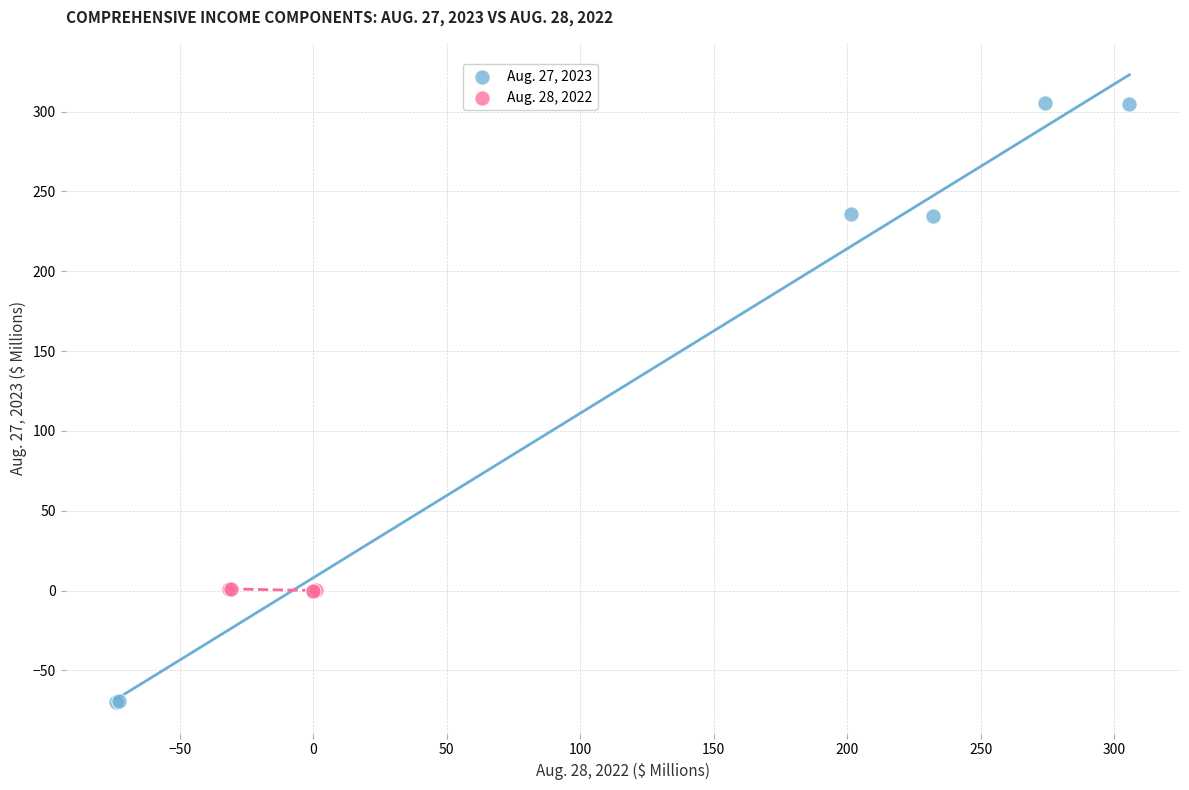

Which series contains the lowest Y value?

Aug. 27, 2023